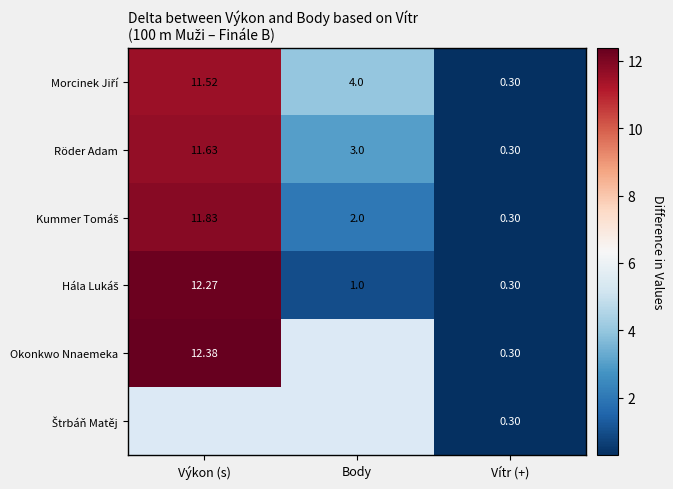

How many values in the Hála Lukáš series are below 1?

1